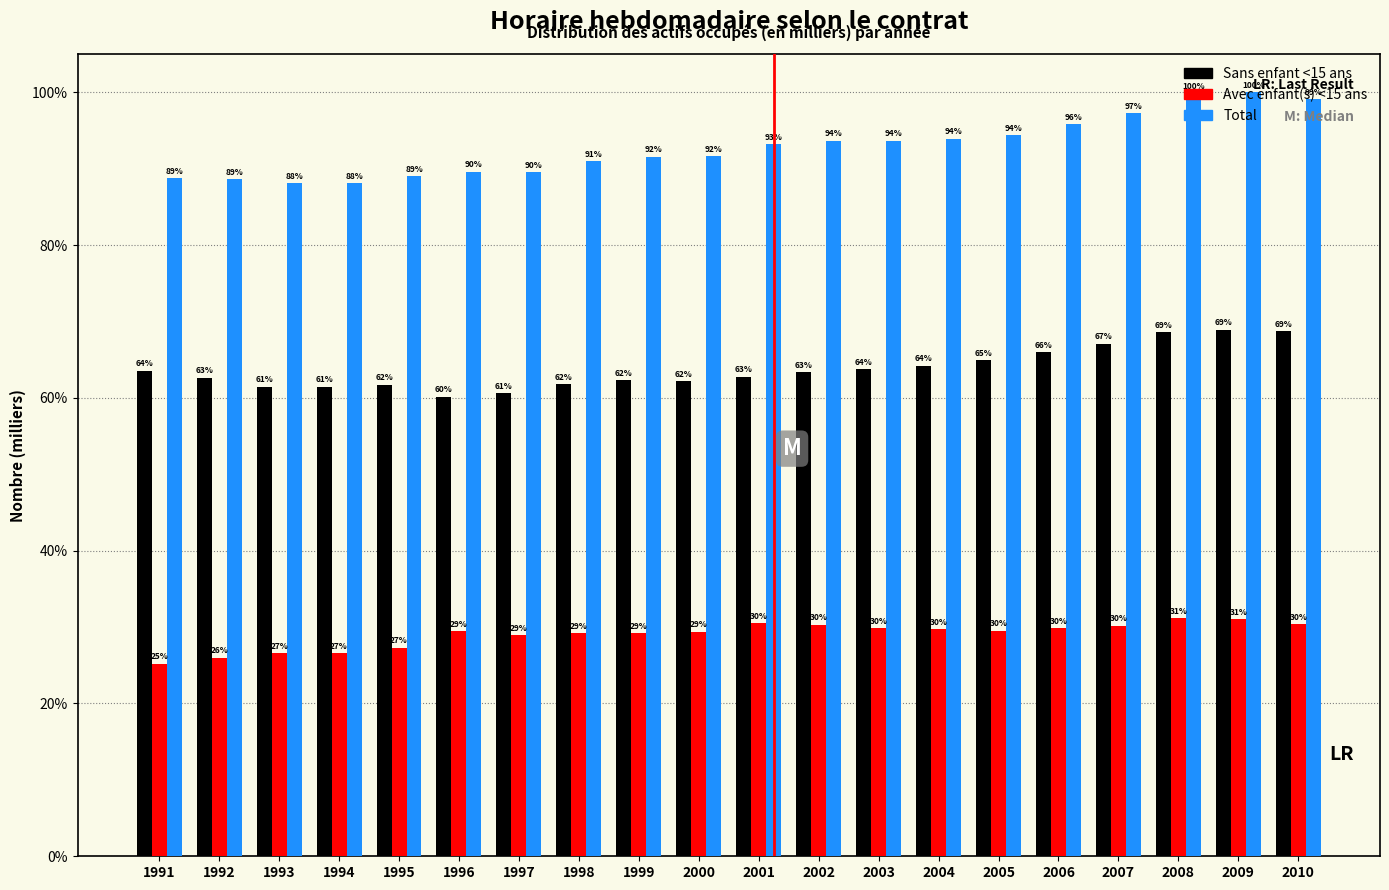

What is the lowest value of the Avec enfant(s) <15 ans series?

25.2